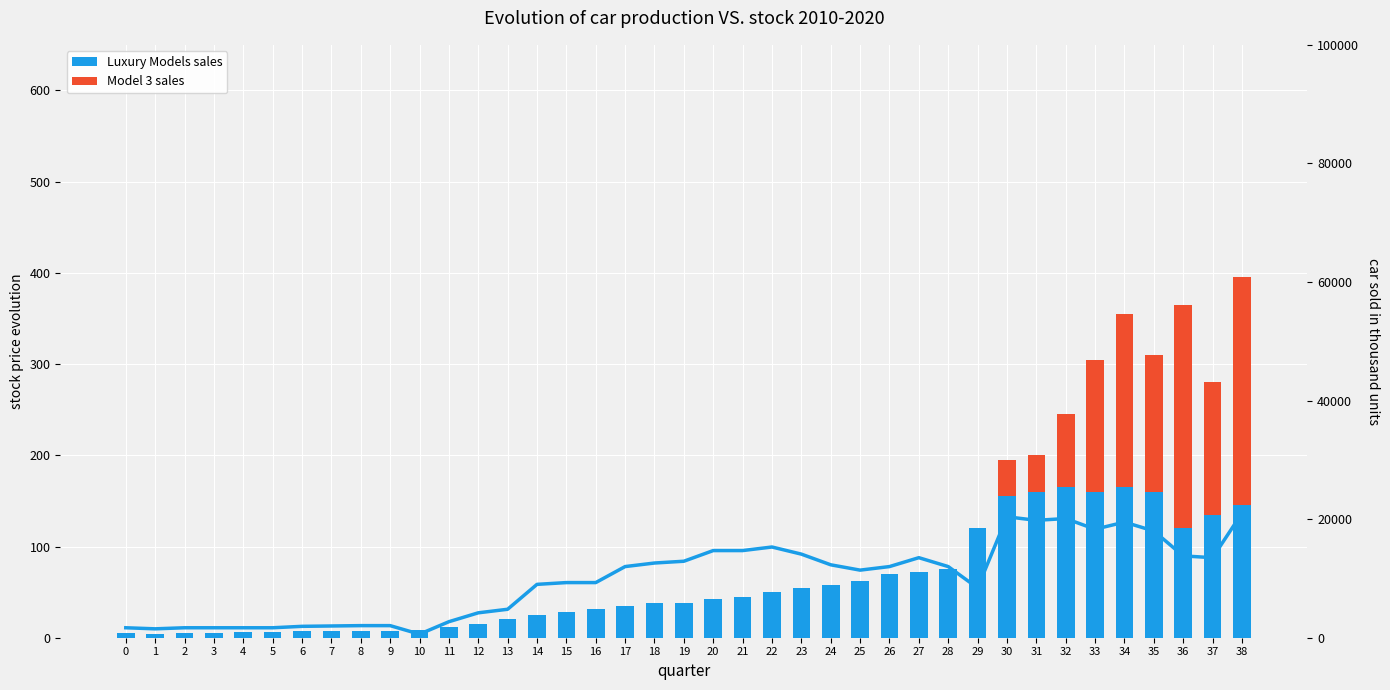

Where does the Luxury Models sales series first go above 38?

20